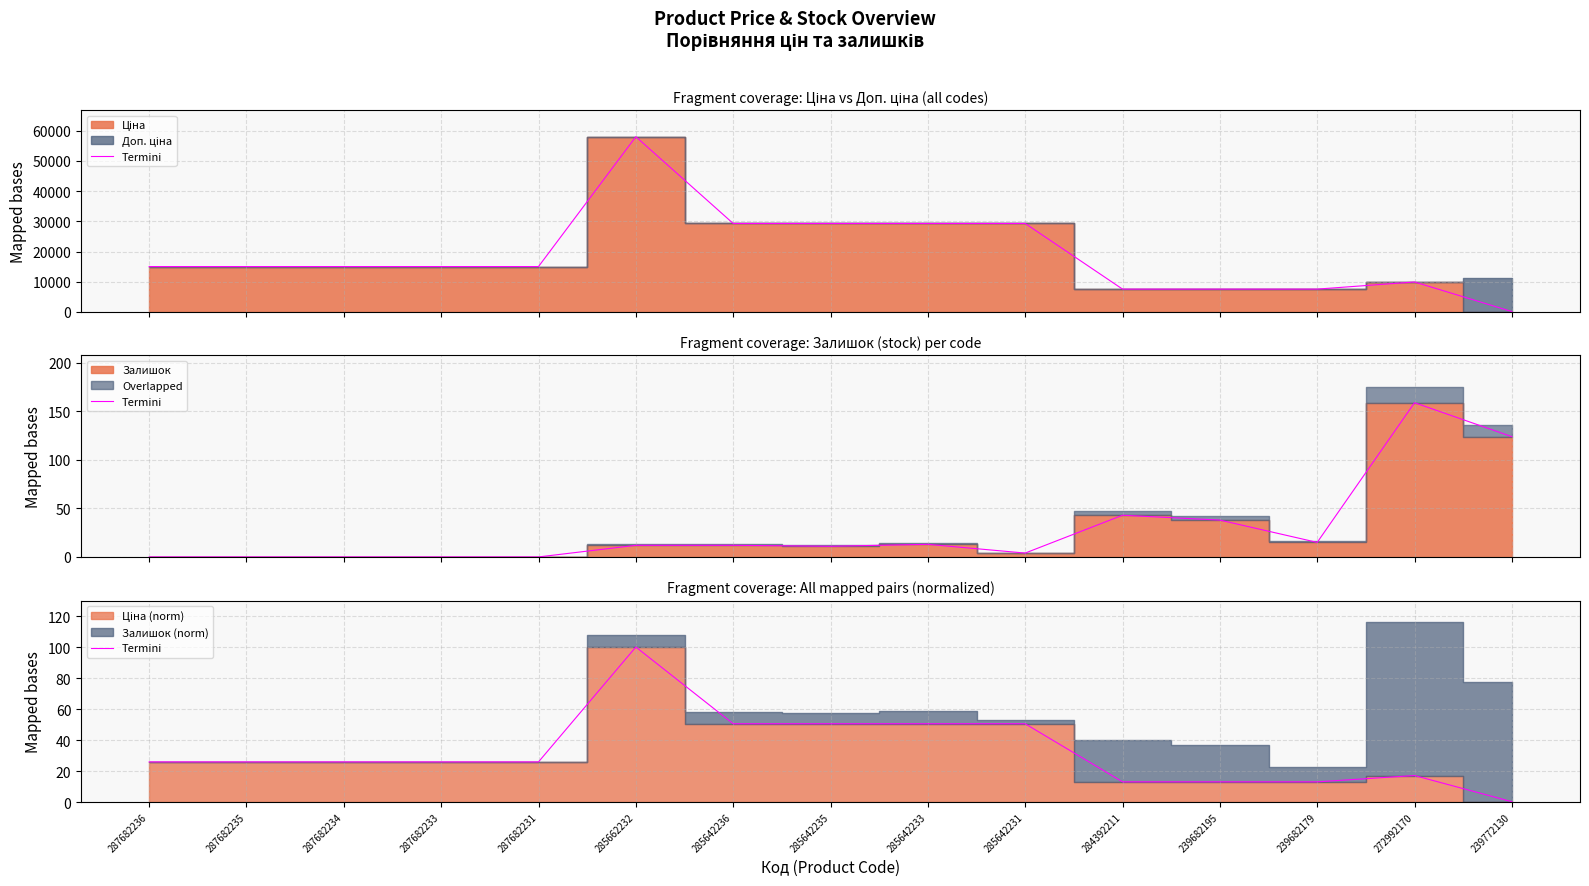

Where is the data nearest to the value 50?

285642236